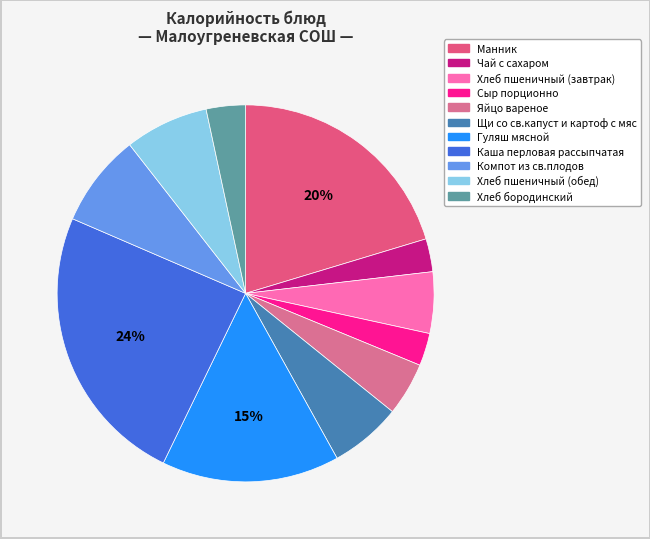

What percentage is the Хлеб пшеничный (завтрак) slice, to the nearest percent?

5%